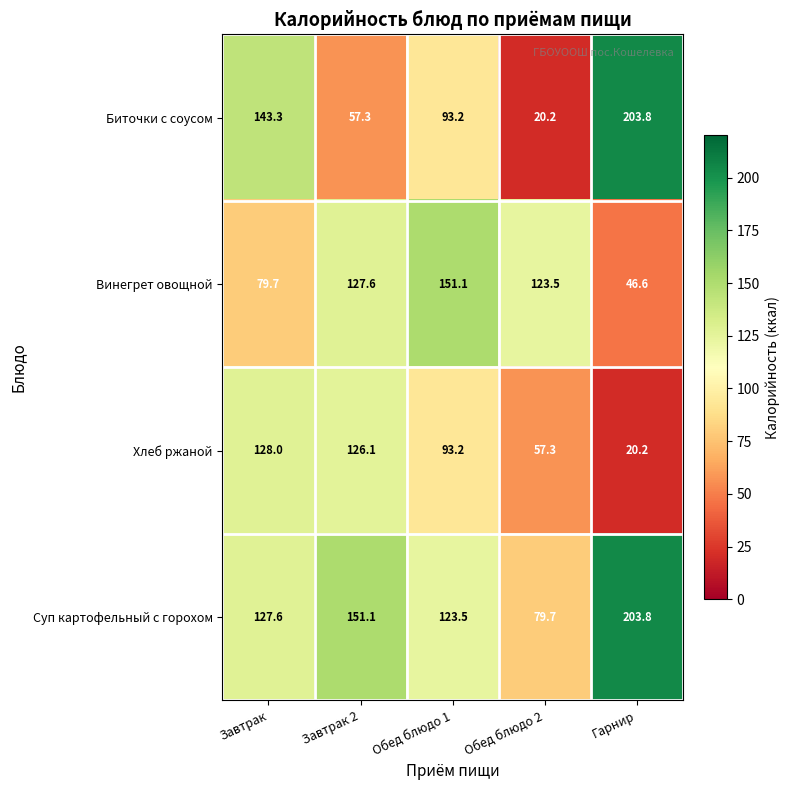

What is the sum of all Хлеб ржаной values?

424.8